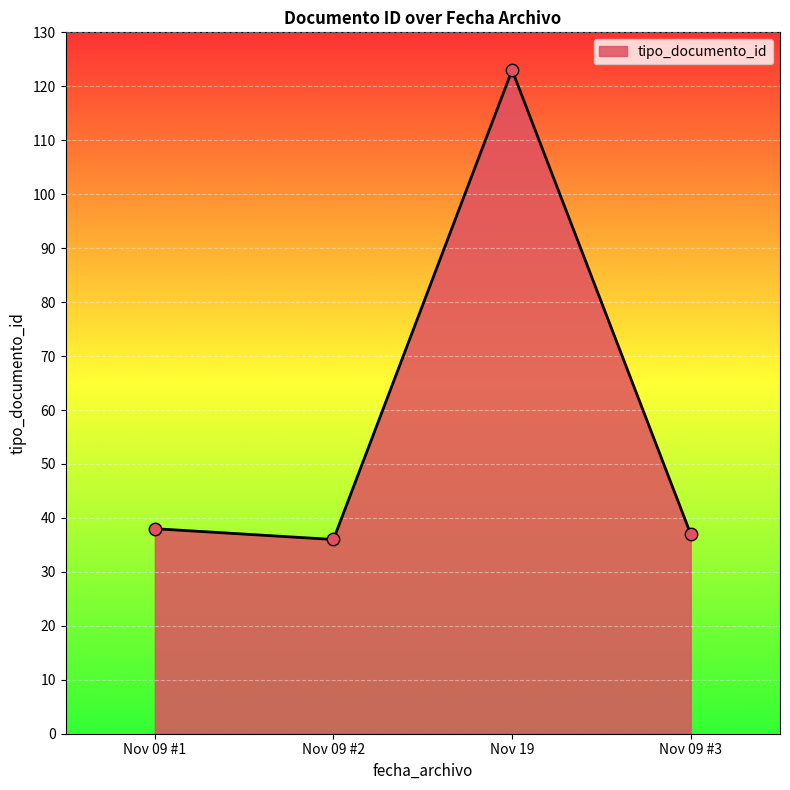

What is the change in value from Nov 09 #2 to Nov 19?

+87